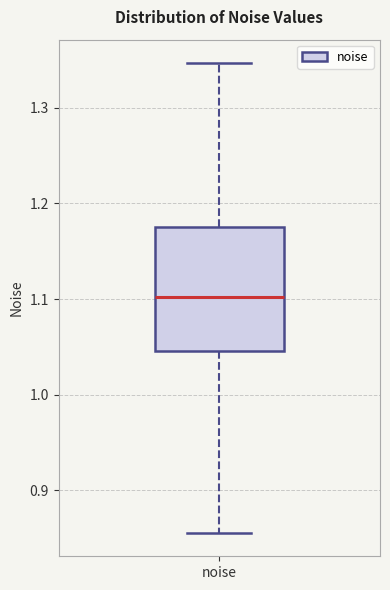

Read this box plot against the y-axis: the position of the median line, the range covered by the box, and the ends of both whiskers. The values are not printed on the chart, so give them approximately, as read against the axis.

median 1.10, box 1.05 to 1.18, whiskers 0.86 to 1.35